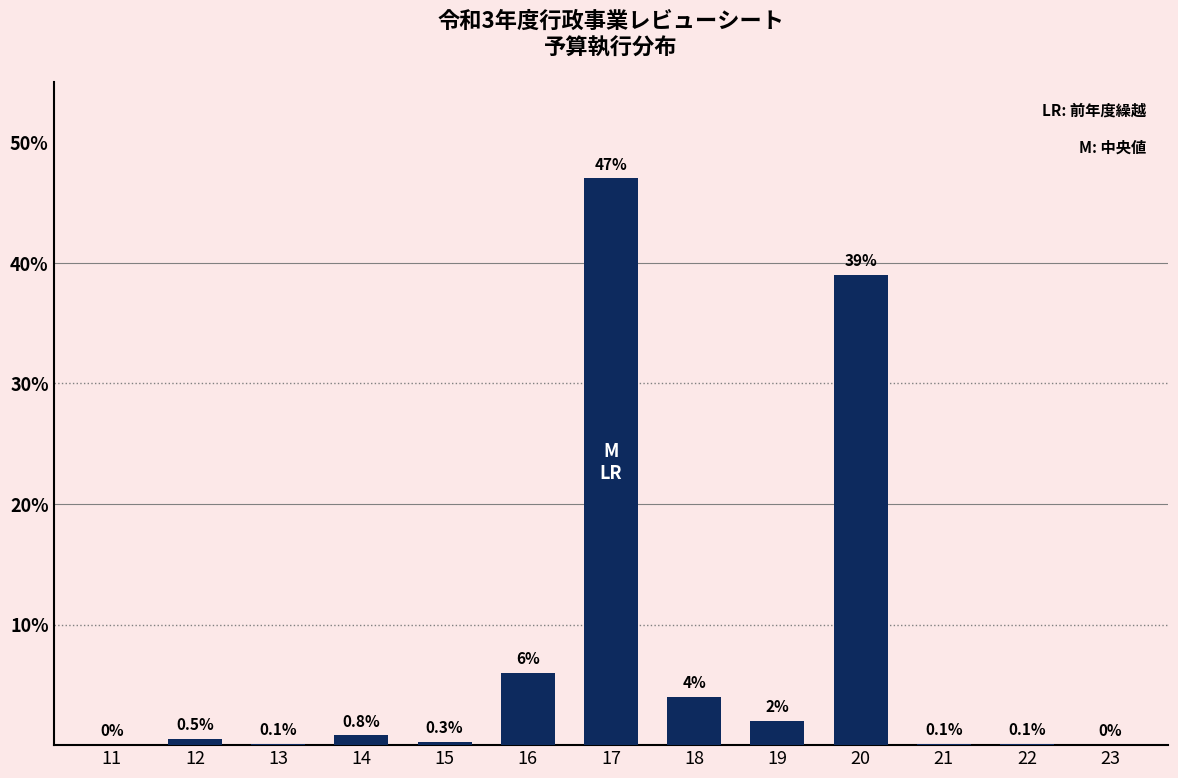

Reading right to left, transcribe all the data shown in this chart.

23=0.0	22=0.1	21=0.1	20=39.0	19=2.0	18=4.0	17=47.0	16=6.0	15=0.3	14=0.8	13=0.1	12=0.5	11=0.0